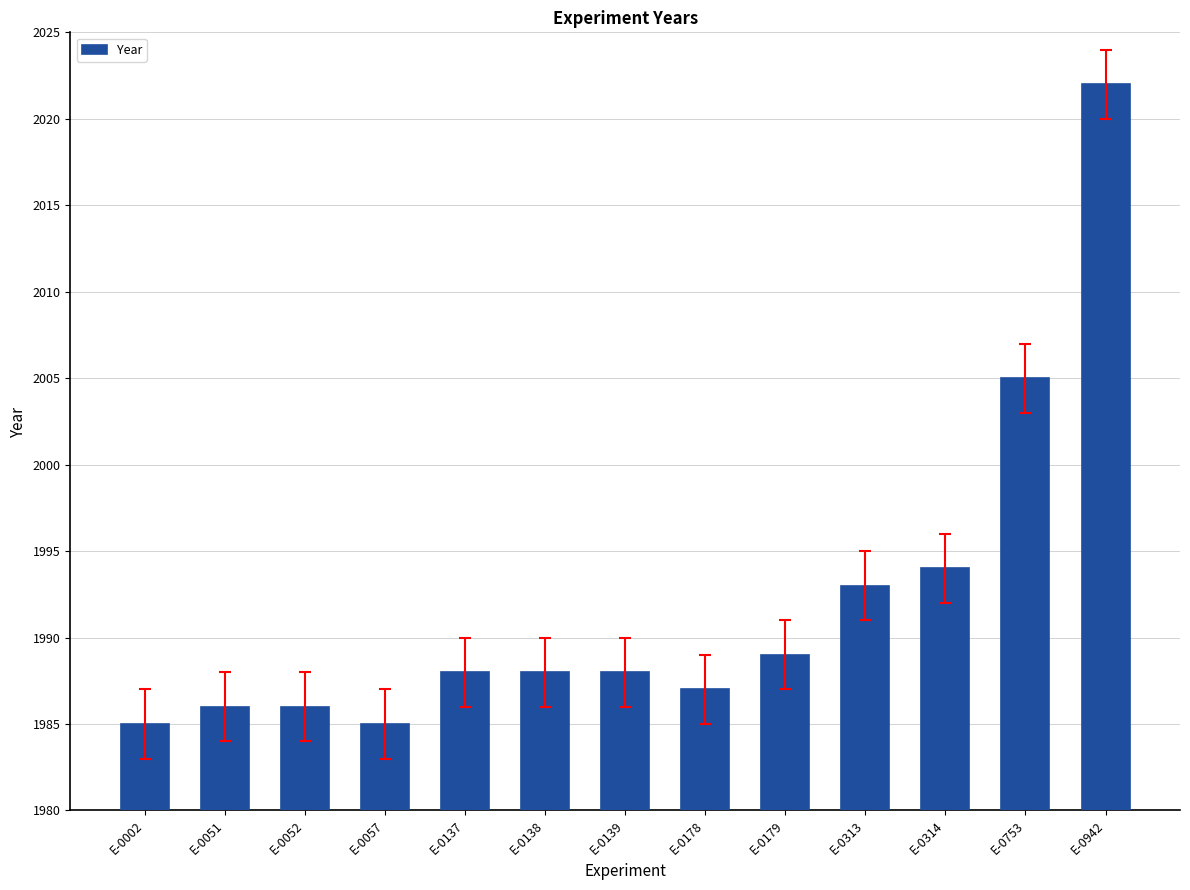

Read the value at E-0178, to the nearest 10.

1990